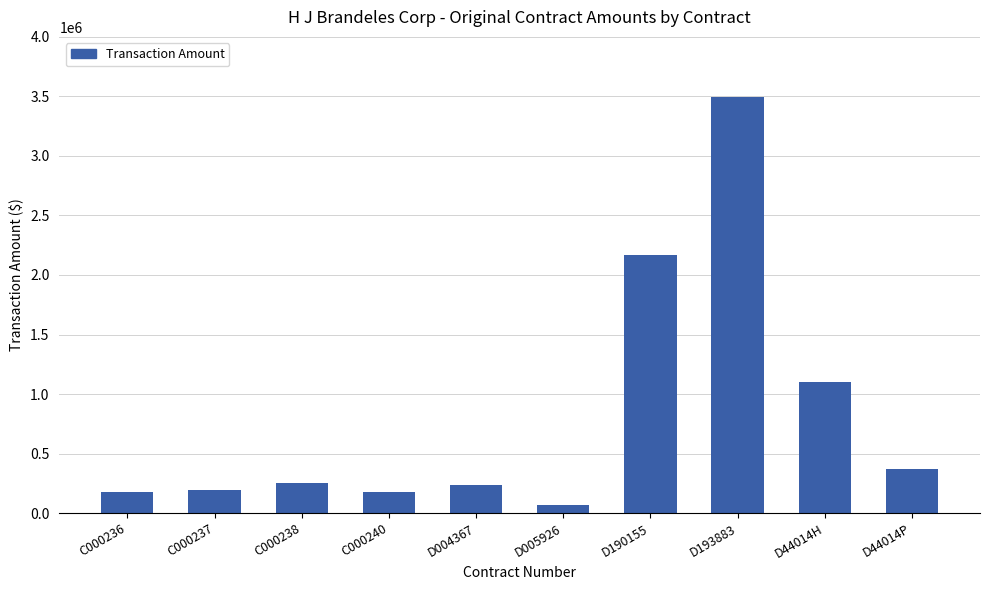

At which label is the value closest to 1781500?

D190155